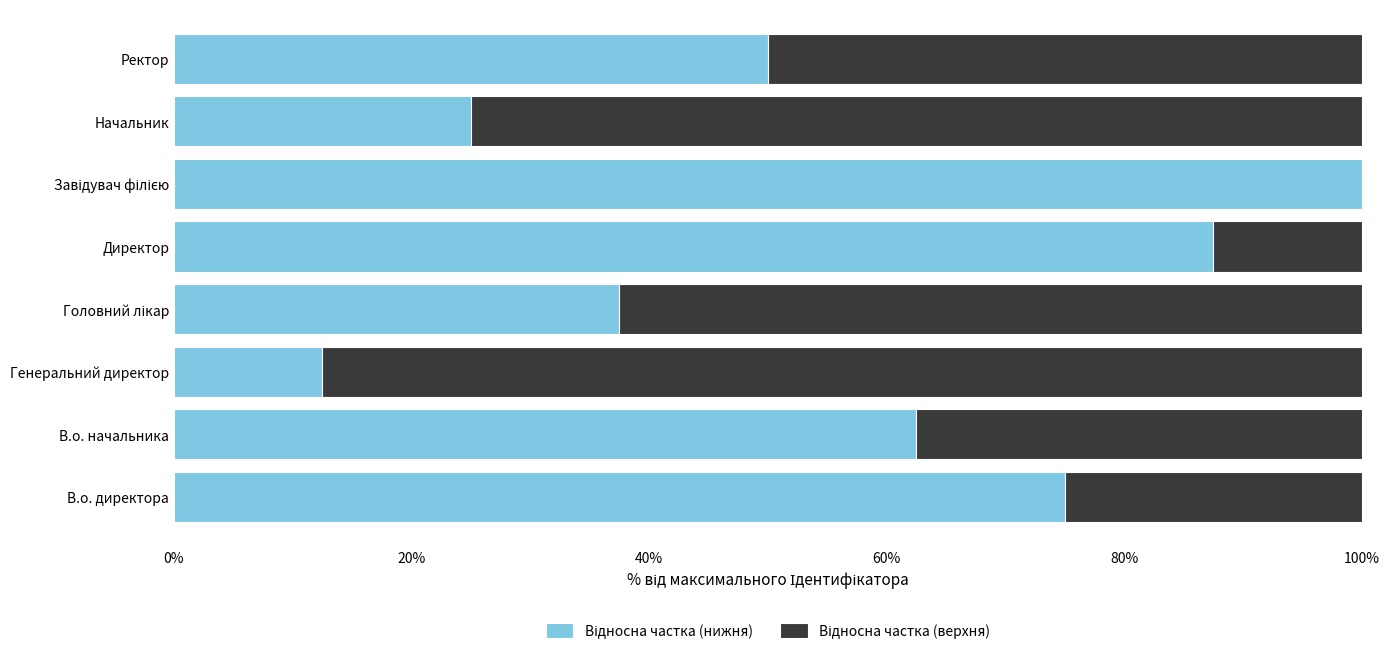

What is the total value across all series at Генеральний директор?

100.0